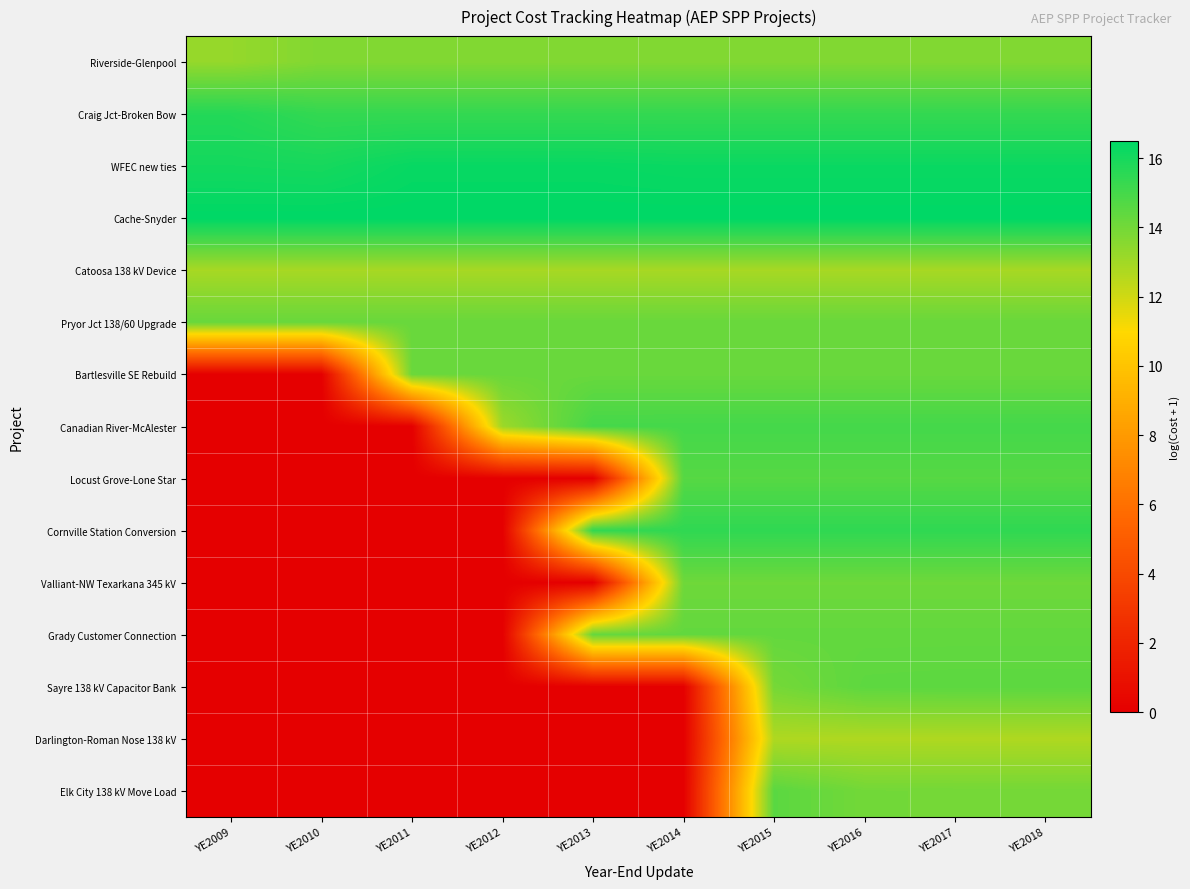

How many distinct data groups are displayed?

15